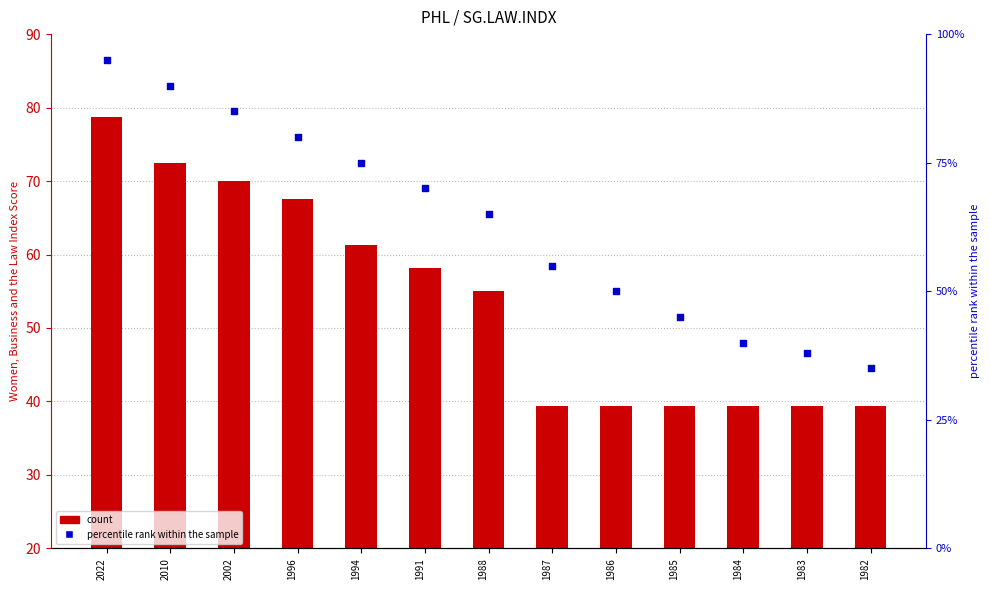

Which series has the widest spread of Y values?

percentile rank within the sample